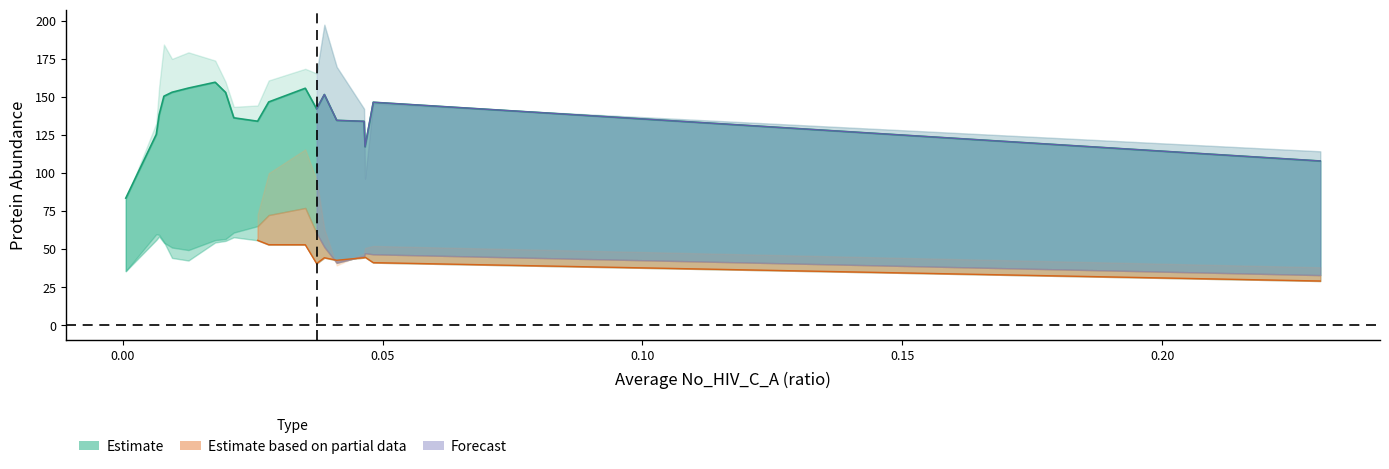

How many categories are shown in the chart?

19